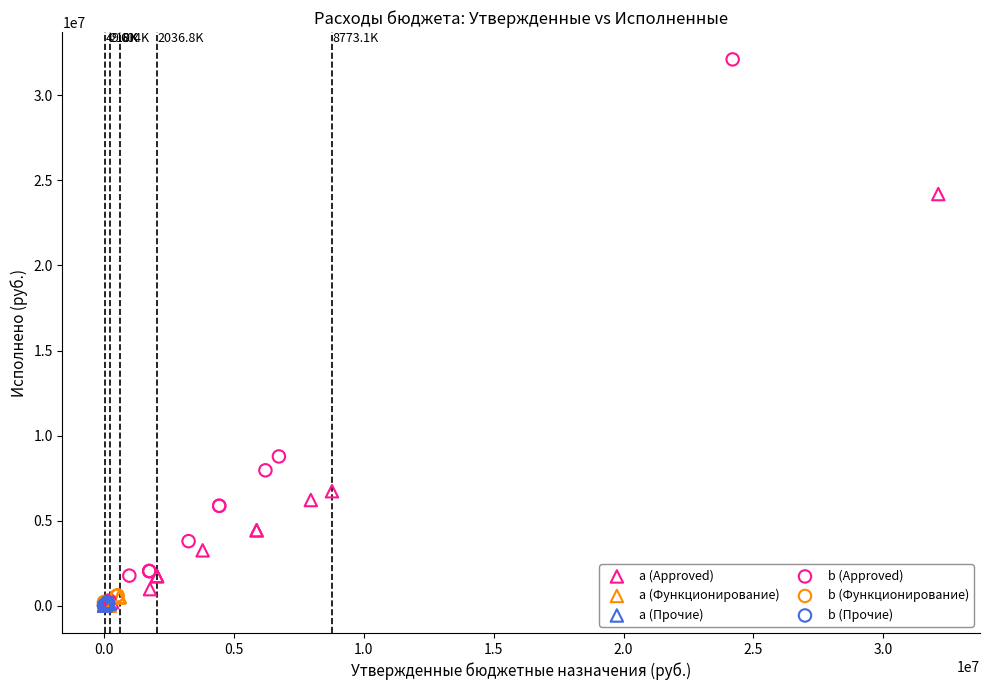

Which series has the largest Y range (max minus min)?

b (Approved)